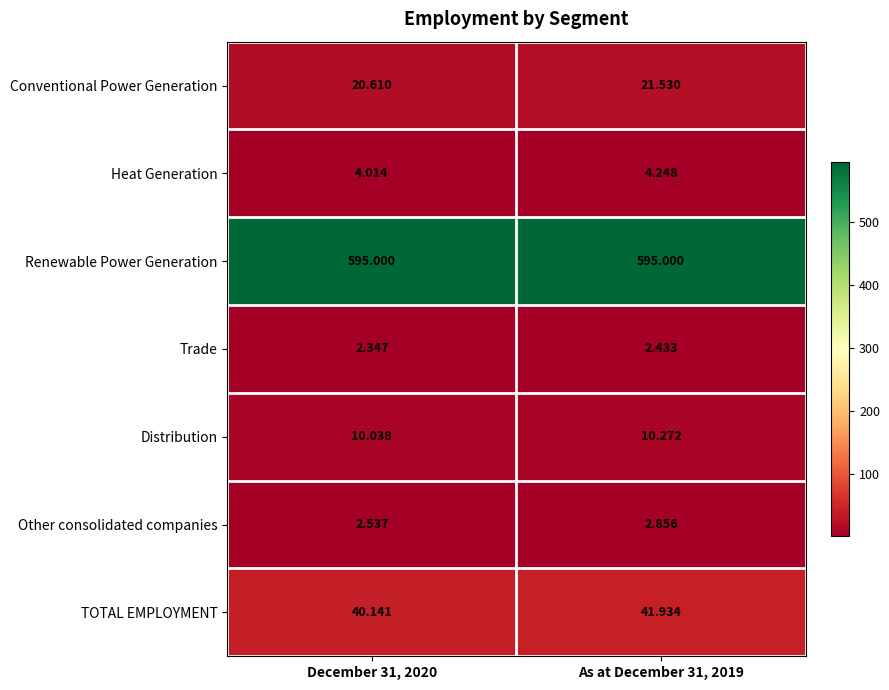

Which series changed the most between December 31, 2020 and As at December 31, 2019?

TOTAL EMPLOYMENT